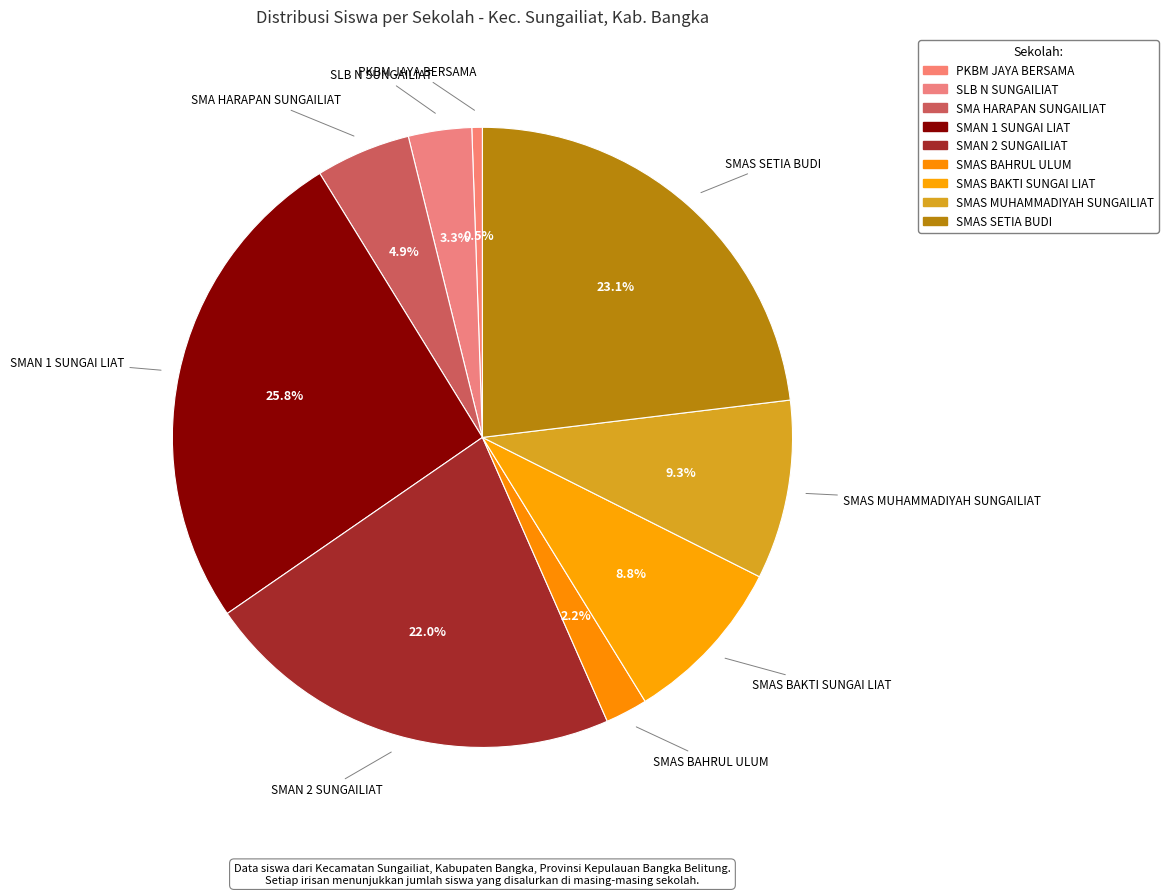

To the nearest percent, what portion does SMAS SETIA BUDI represent?

23%